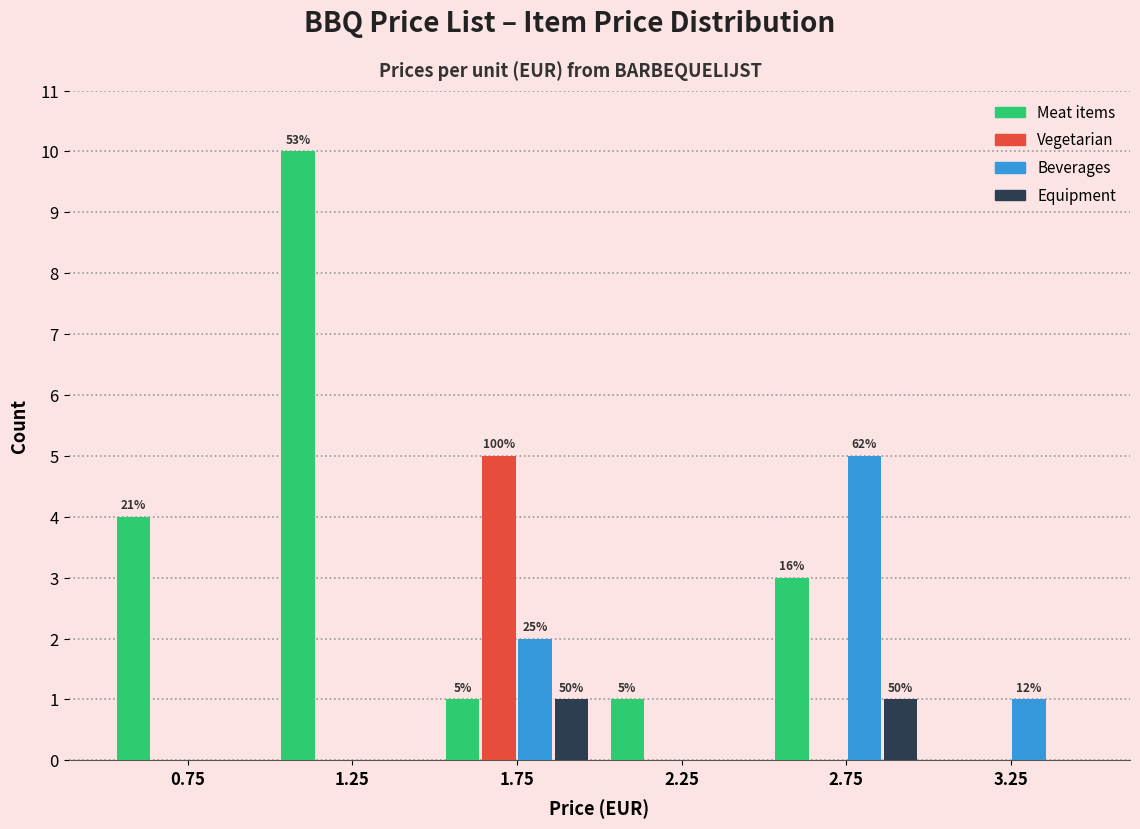

In the Meat items series, which range on the x-axis has the tallest bar?

1.0 to 1.5